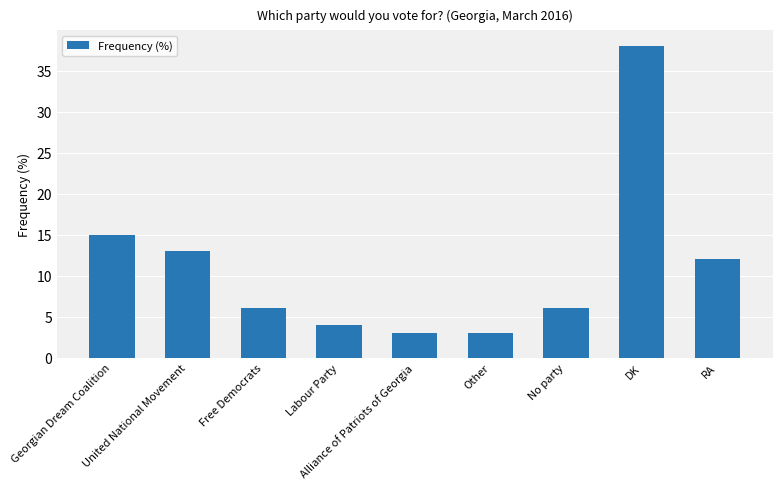

What is the average value?

11